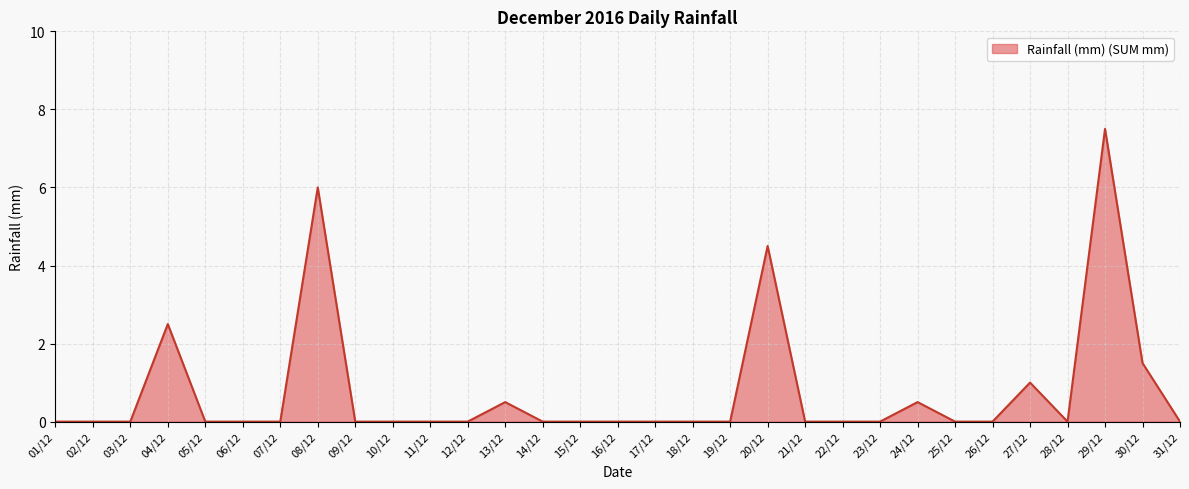

Reading left to right, extract all data points from this chart.

01/12=0.0	02/12=0.0	03/12=0.0	04/12=2.5	05/12=0.0	06/12=0.0	07/12=0.0	08/12=6.0	09/12=0.0	10/12=0.0	11/12=0.0	12/12=0.0	13/12=0.5	14/12=0.0	15/12=0.0	16/12=0.0	17/12=0.0	18/12=0.0	19/12=0.0	20/12=4.5	21/12=0.0	22/12=0.0	23/12=0.0	24/12=0.5	25/12=0.0	26/12=0.0	27/12=1.0	28/12=0.0	29/12=7.5	30/12=1.5	31/12=0.0